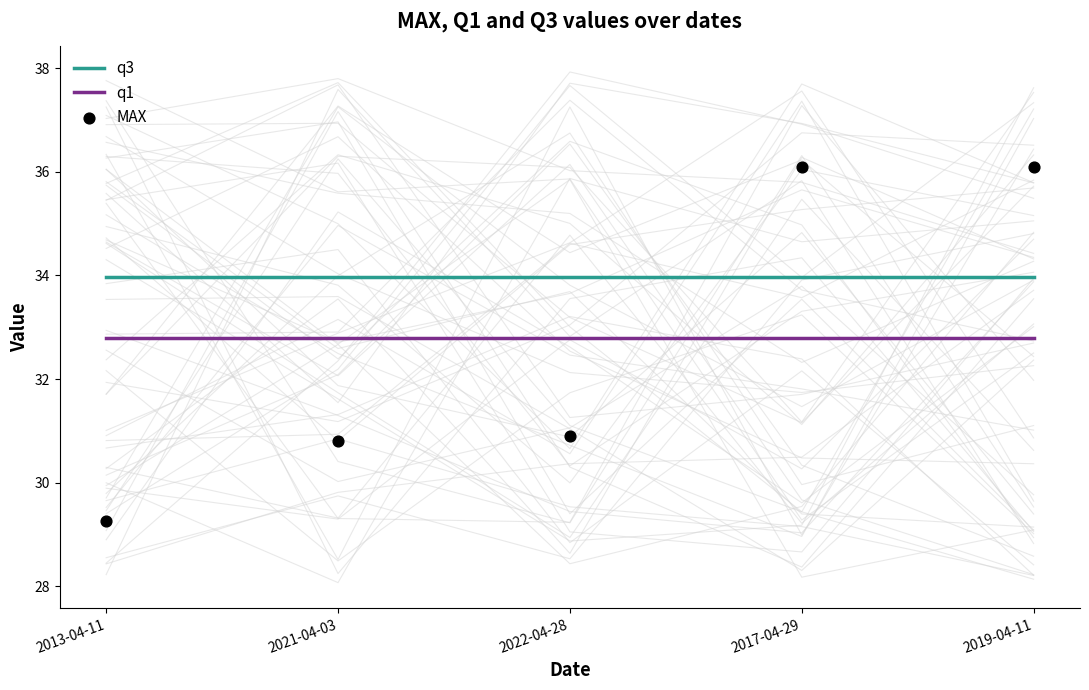

Which series contains the lowest Y value?

MAX